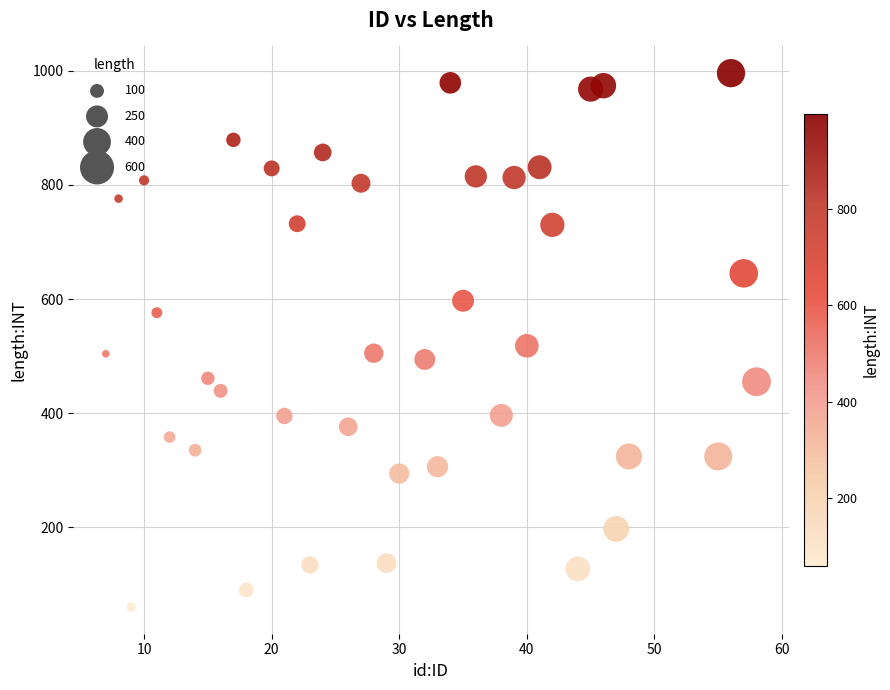

What is the range of Y values (max minus min)?

936